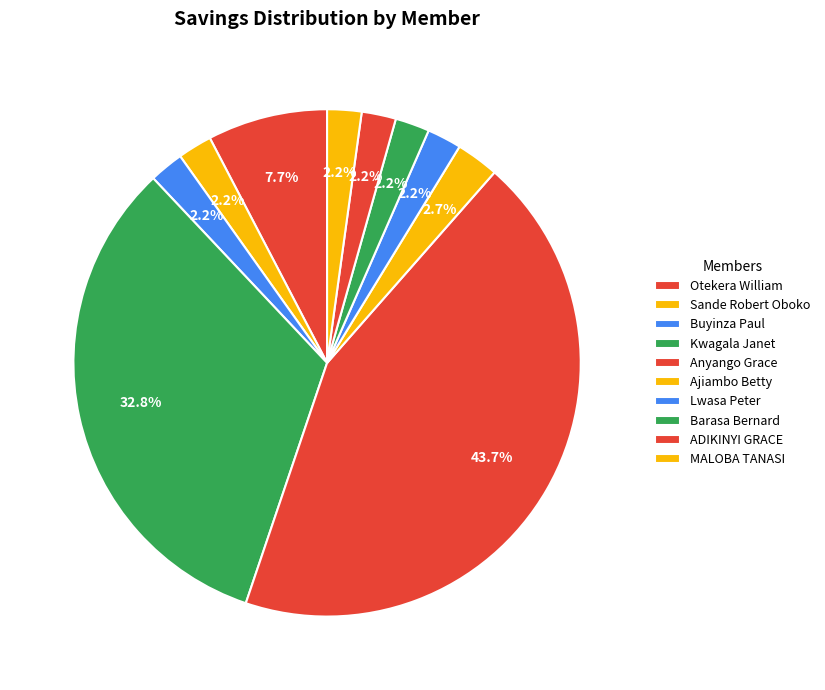

What percentage is the Barasa Bernard slice, to the nearest percent?

2%